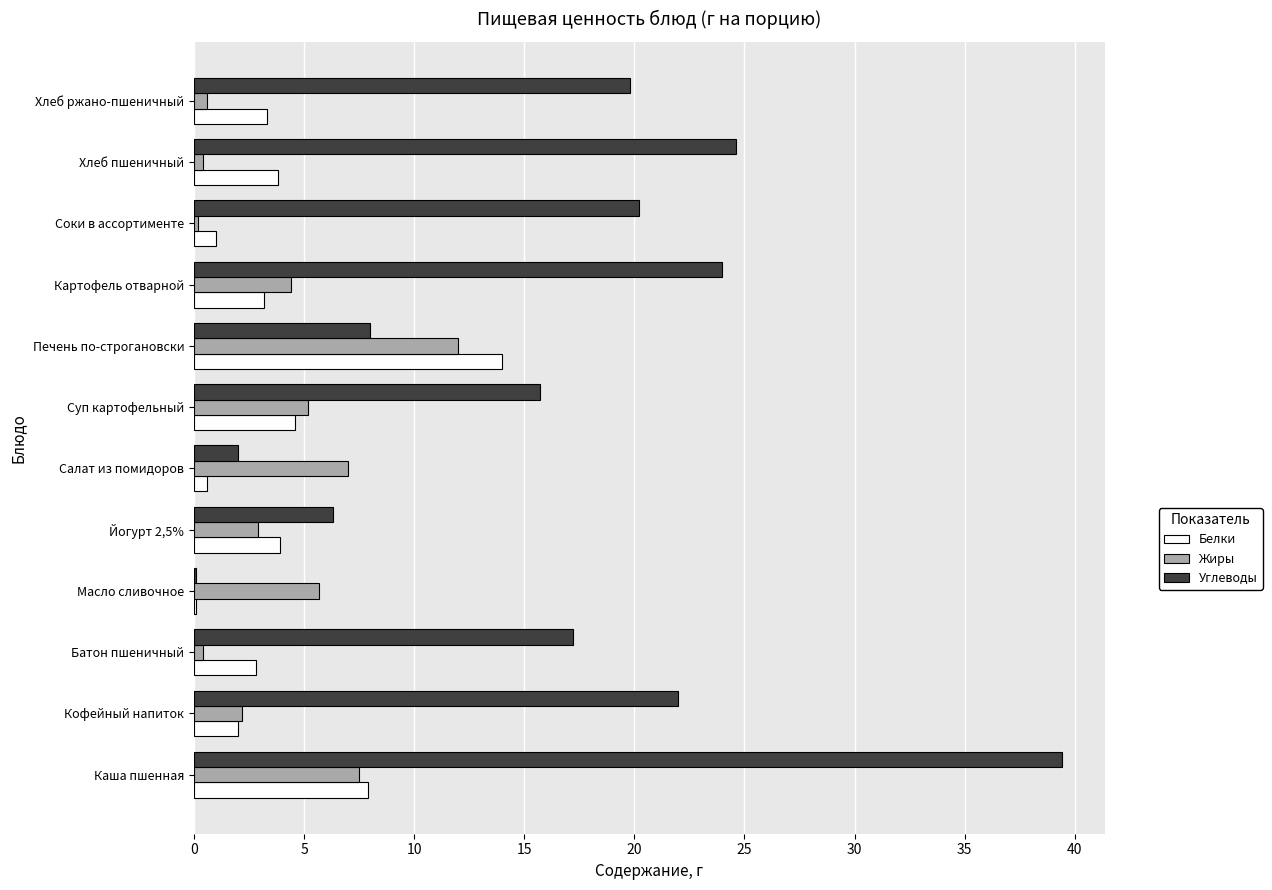

The Жиры series shows 7.0 at Салат из помидоров. True or false?

True